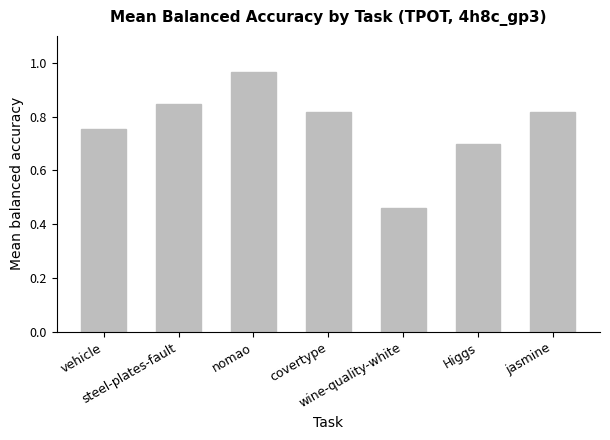

What is the difference between the second highest and minimum values?

0.4